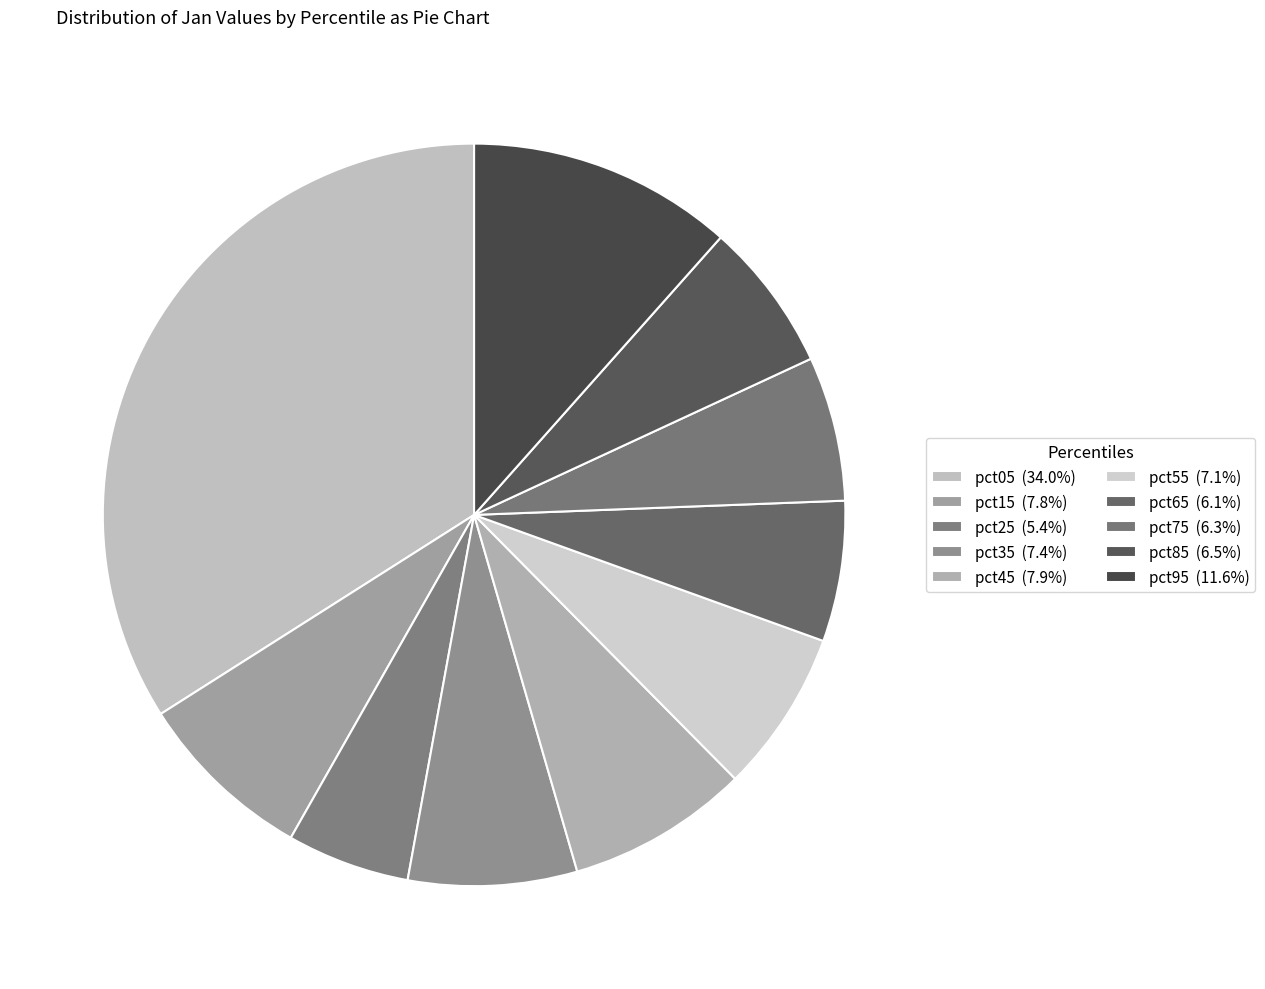

To the nearest percent, what is the combined percentage of pct65 and pct55?

13%